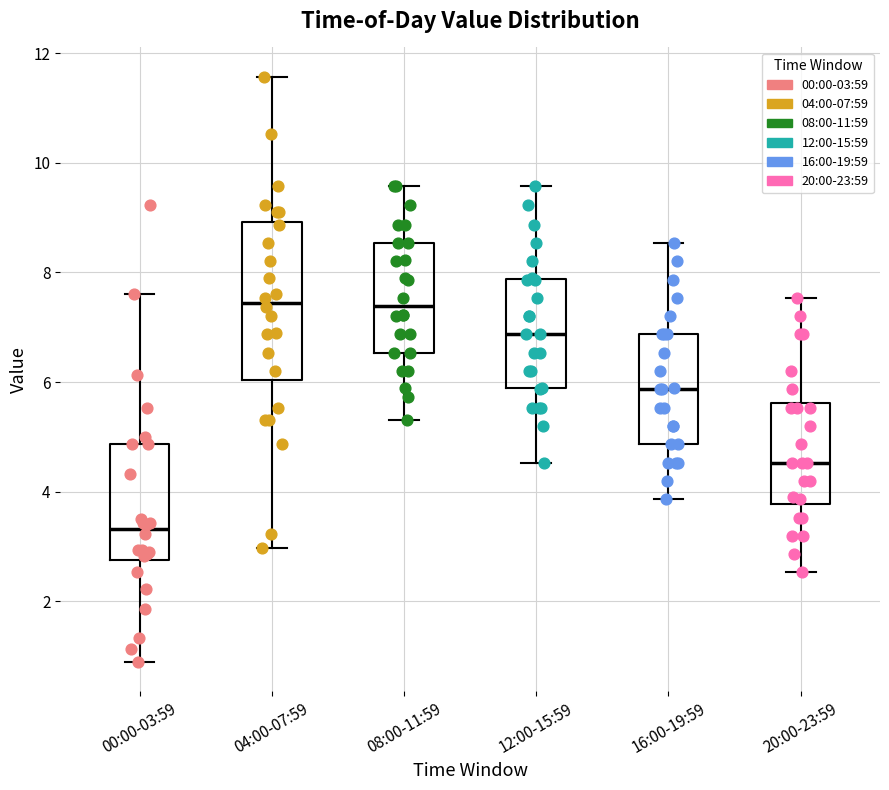

Reading left to right, read every box against the y-axis: the position of its median line, the range the box covers, and the ends of its whiskers. The values are not printed on the chart, so give them approximately, as read against the axis.

00:00-03:59: median 3.4, box 2.8 to 4.8, whiskers 1.0 to 7.6
04:00-07:59: median 7.4, box 6.0 to 9.0, whiskers 3.0 to 11.6
08:00-11:59: median 7.4, box 6.6 to 8.6, whiskers 5.4 to 9.6
12:00-15:59: median 6.8, box 5.8 to 7.8, whiskers 4.6 to 9.6
16:00-19:59: median 5.8, box 4.8 to 6.8, whiskers 3.8 to 8.6
20:00-23:59: median 4.6, box 3.8 to 5.6, whiskers 2.6 to 7.6